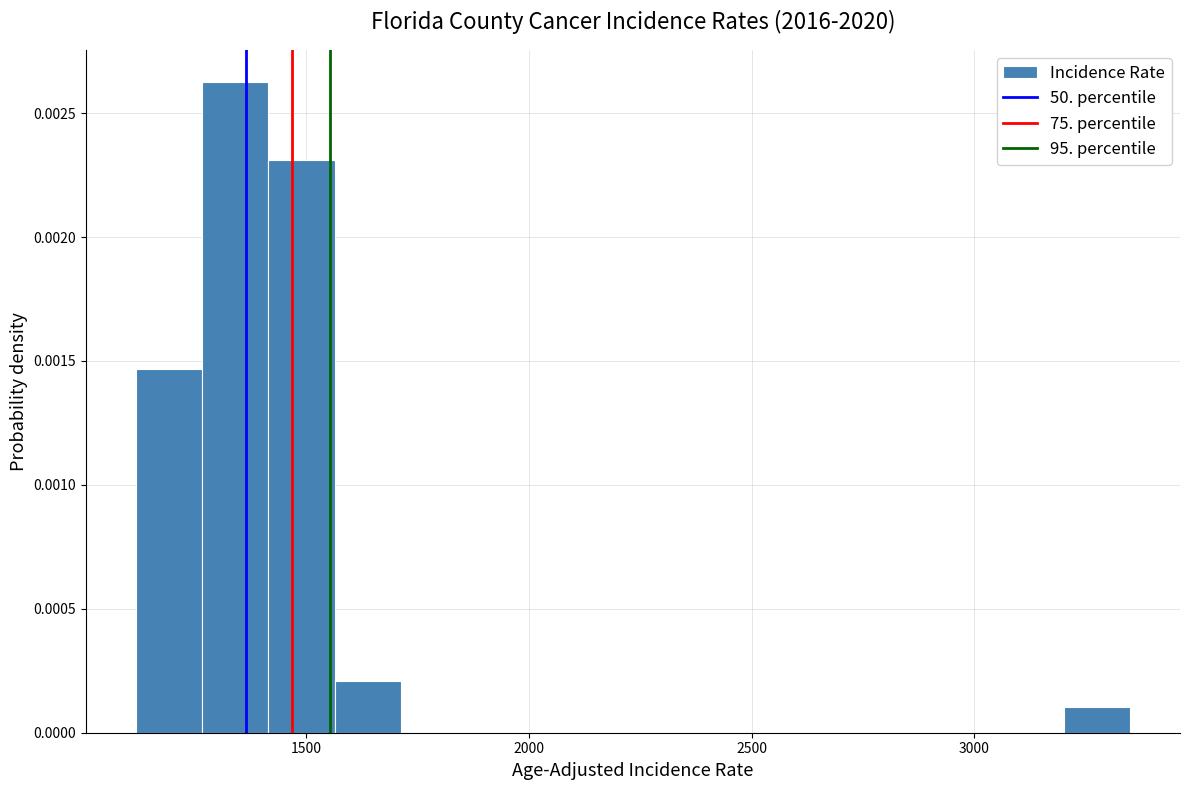

Read against the x-axis, roughly where is the centre of the tallest bar?

1350